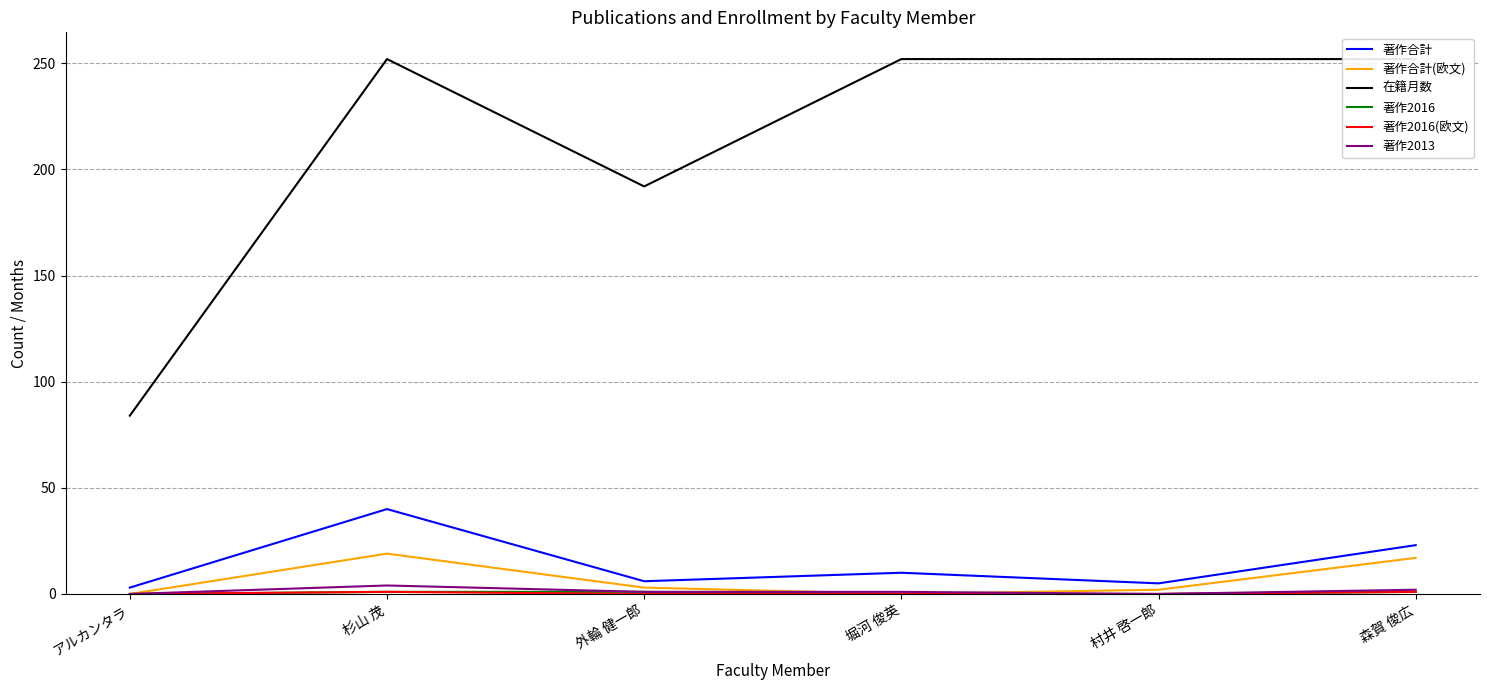

True or false: 著作2013 has a value of 2 at アルカンタラ.

False